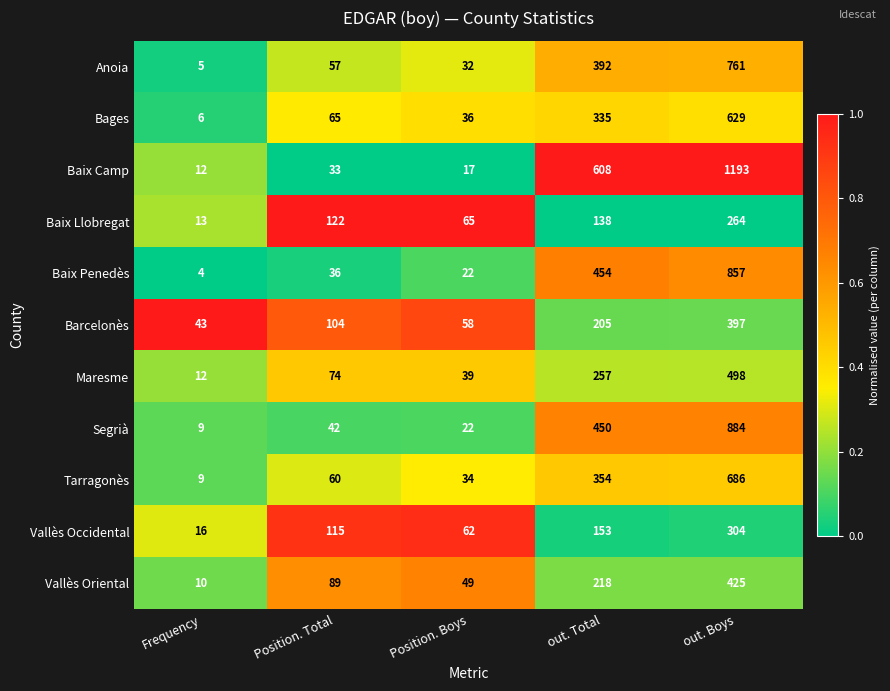

What is the sum of all Barcelonès values?

807